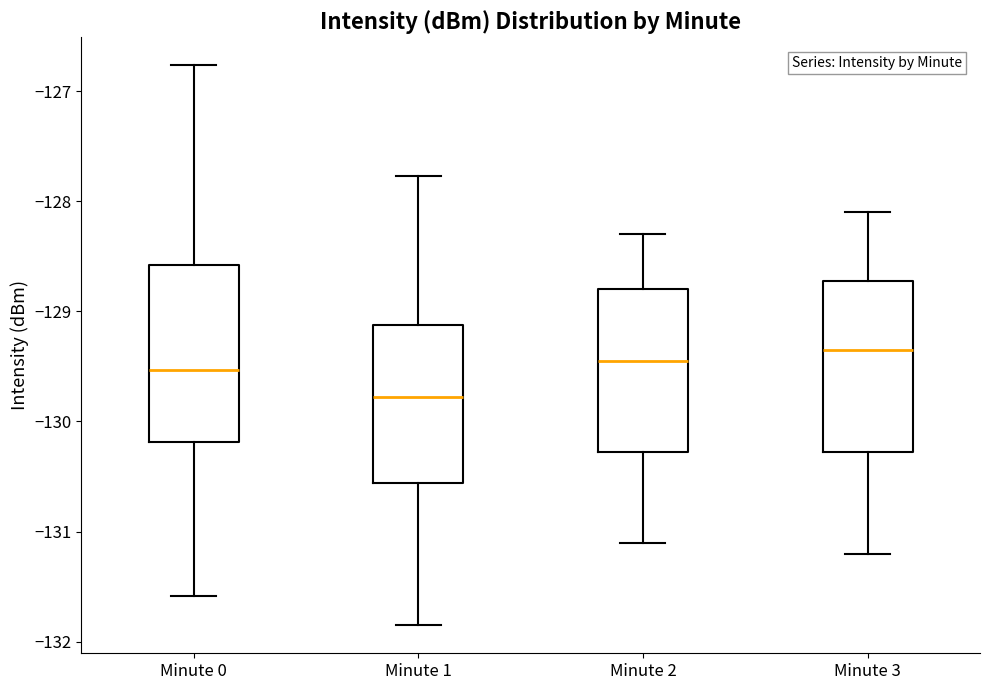

Reading left to right, transcribe this box plot: for each box, give where its median line is, the range the box spans, and where its two whiskers end, as read against the y-axis. The values are not printed on the chart, so give them approximately, as read against the axis.

Minute 0: median -129.5, box -130.2 to -128.6, whiskers -131.6 to -126.8
Minute 1: median -129.8, box -130.6 to -129.1, whiskers -131.9 to -127.8
Minute 2: median -129.4, box -130.3 to -128.8, whiskers -131.1 to -128.3
Minute 3: median -129.3, box -130.3 to -128.7, whiskers -131.2 to -128.1